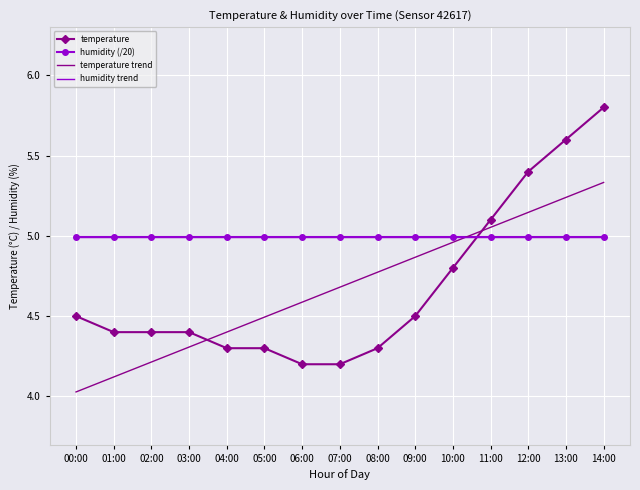

What is the value of the humidity trend point at the 5th from the left?

5.0